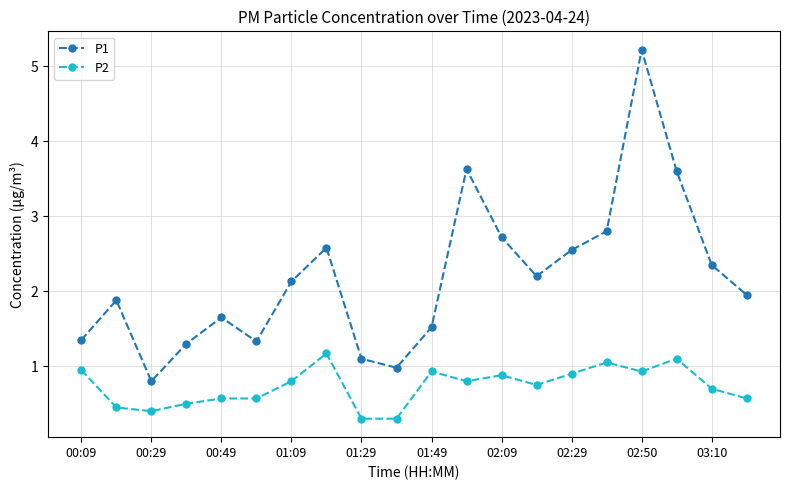

Rank the series by their maximum value, from highest to lowest.

P1, P2